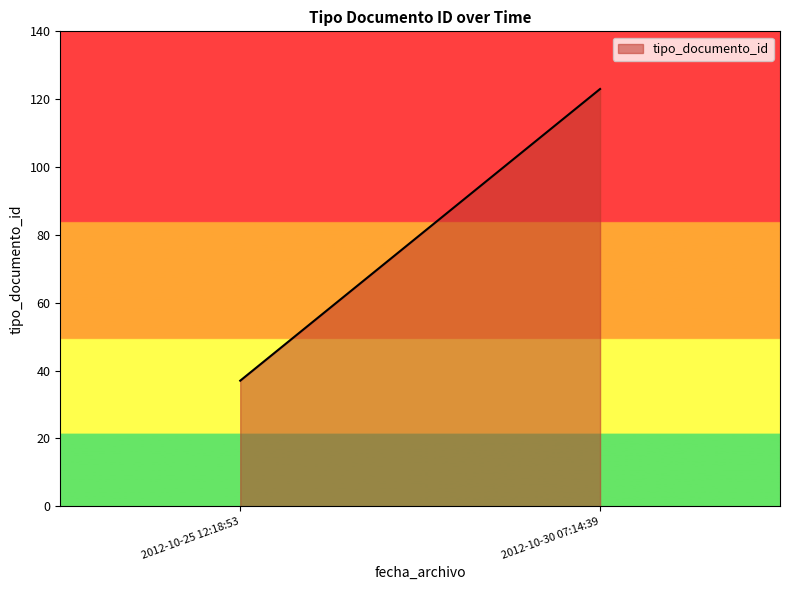

Which has a higher value, 2012-10-30 07:14:39 or 2012-10-25 12:18:53?

2012-10-30 07:14:39